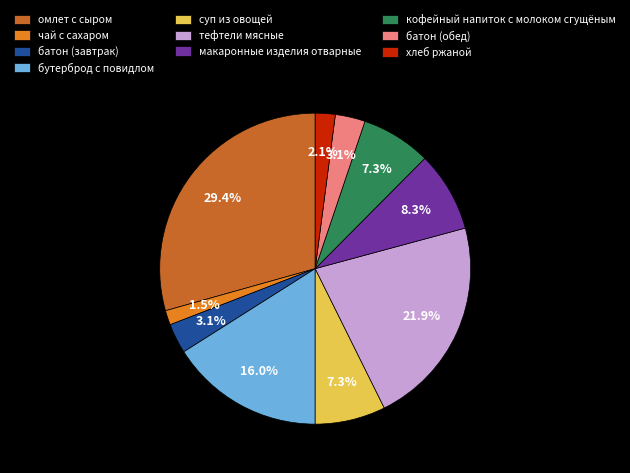

Which slice is the largest?

омлет с сыром